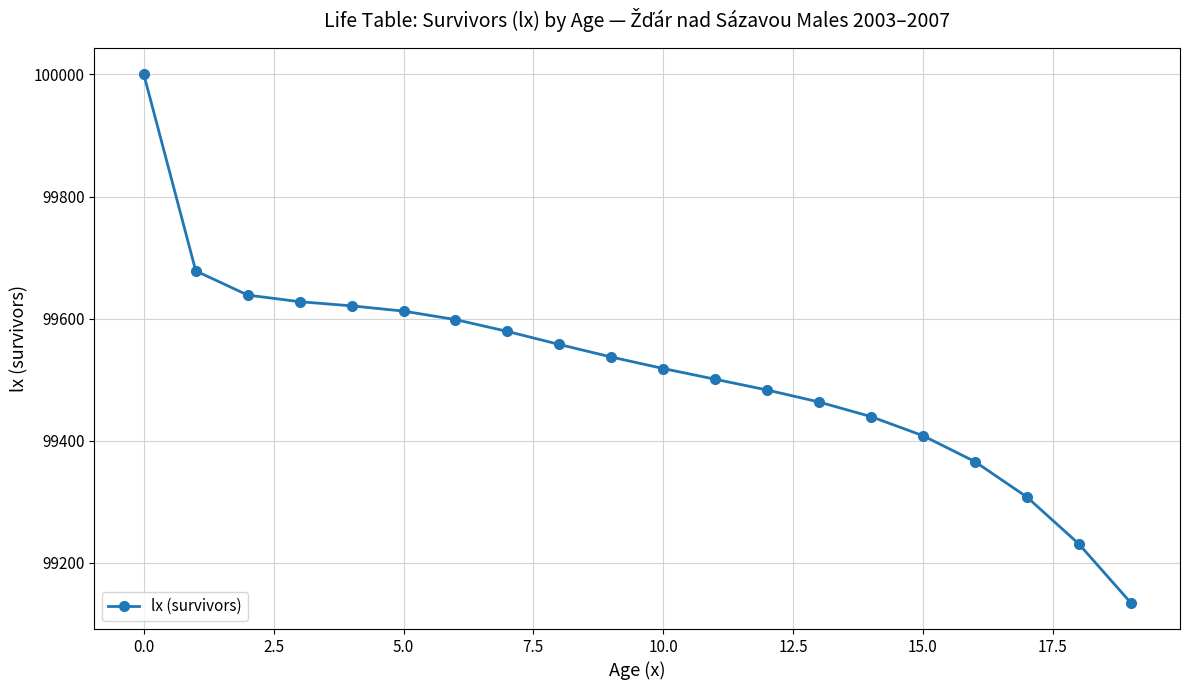

What is the sum of all values?

1990300.7